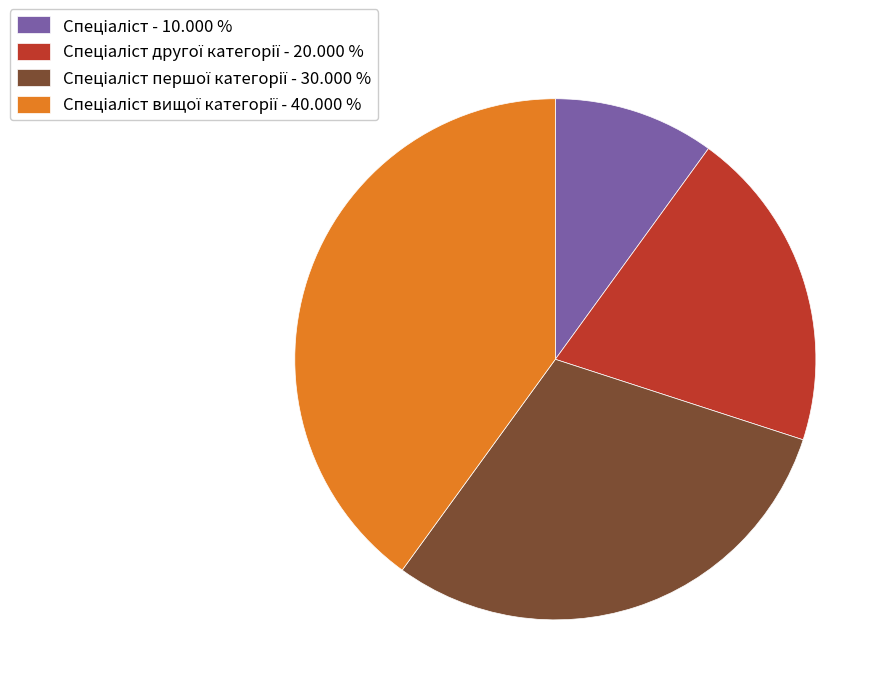

Is there any slice that represents more than half of the pie?

No